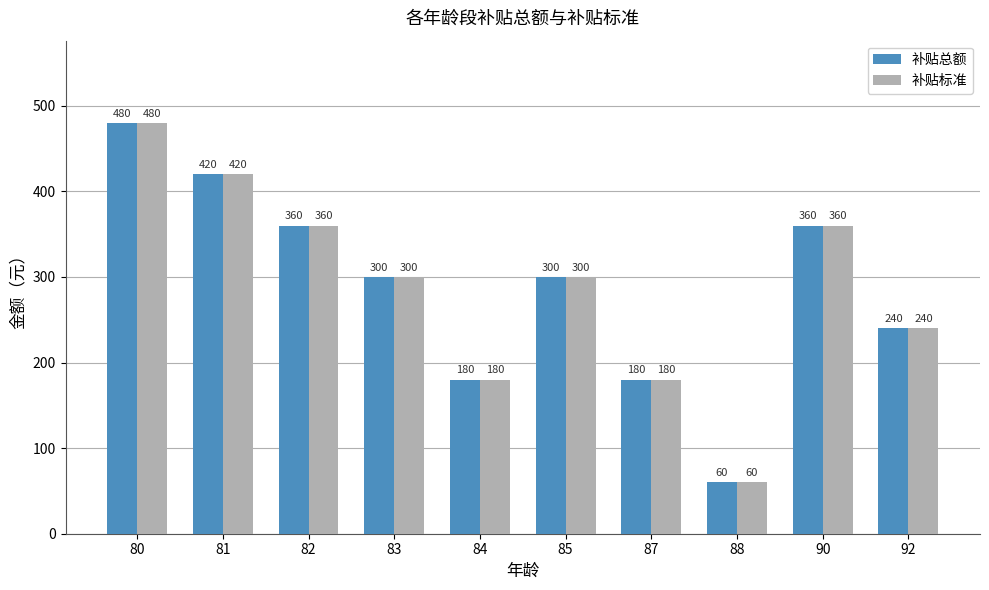

How many groups of bars are there?

10